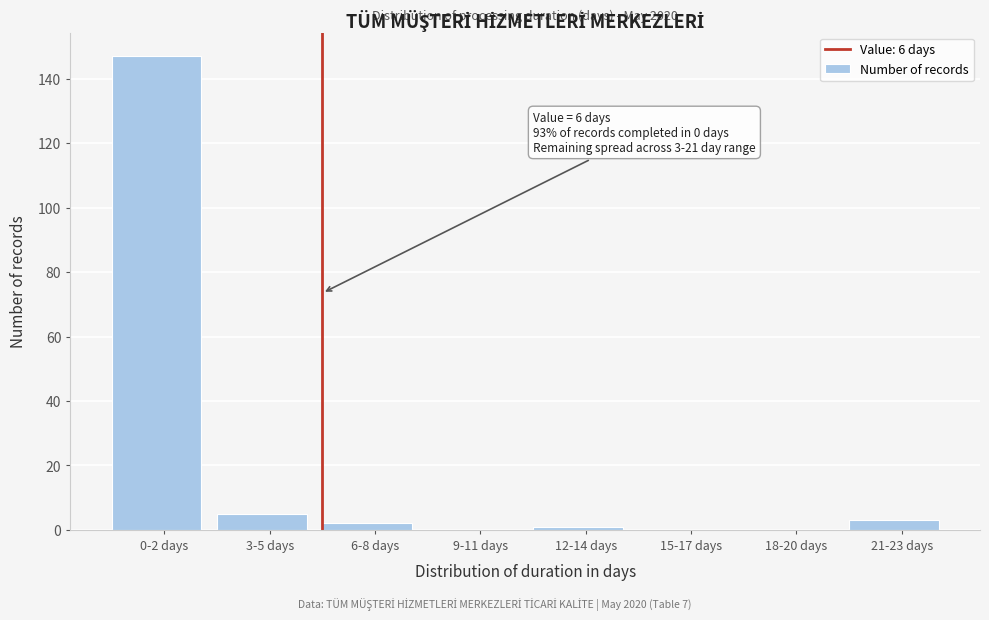

Reading right to left, list all the values displayed in this chart.

21-23 days=3	18-20 days=0	15-17 days=0	12-14 days=1	9-11 days=0	6-8 days=2	3-5 days=5	0-2 days=147